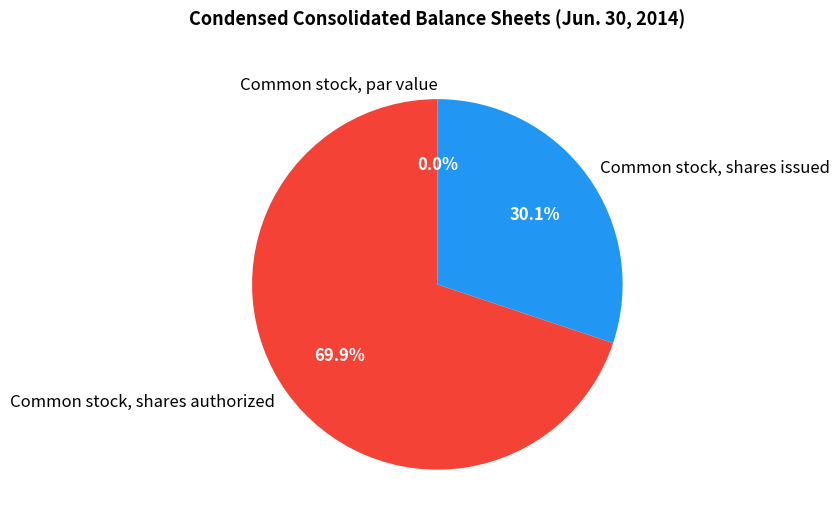

To the nearest percent, what is the combined percentage of Common stock, shares authorized and Common stock, shares issued?

100%